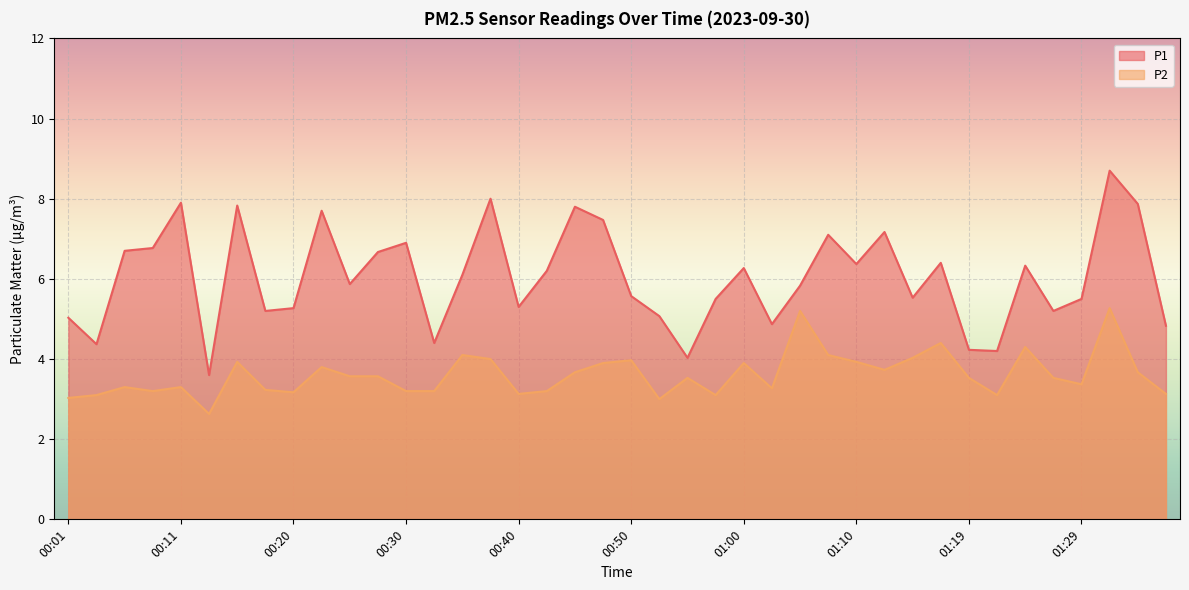

What is the smallest value displayed?

2.6